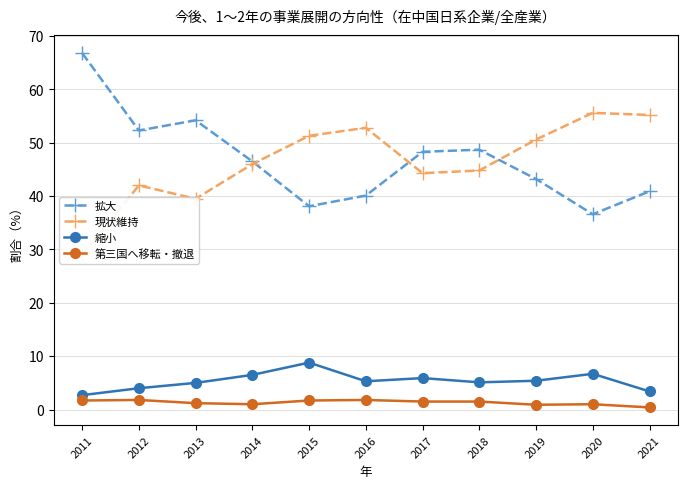

What is the sum of all 第三国へ移転・撤退 values?

14.5